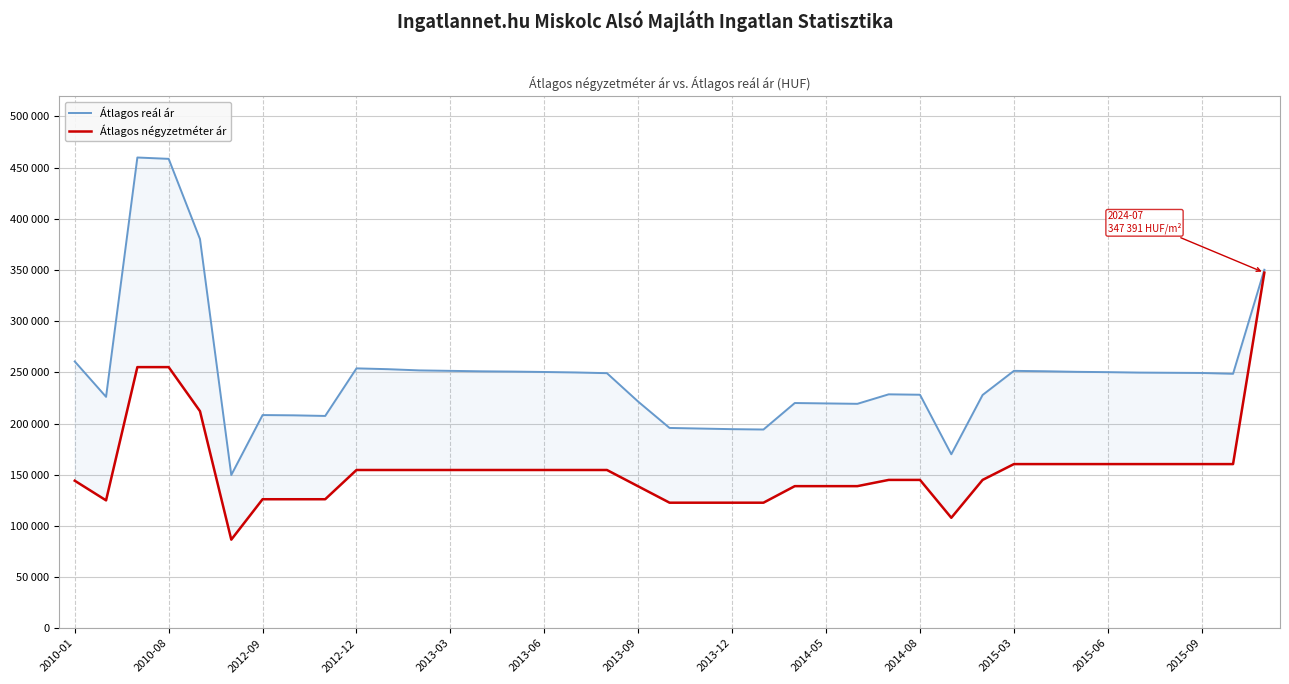

Rank the series by their maximum value, from highest to lowest.

Átlagos reál ár, Átlagos négyzetméter ár